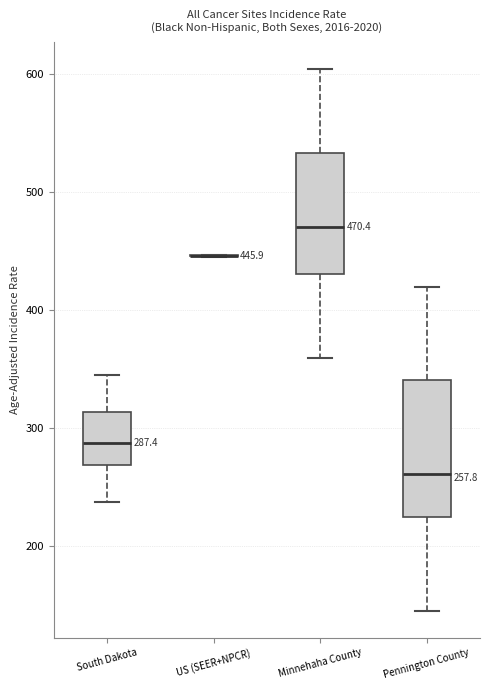

Which box is the tallest, from its lower edge to its upper edge?

Pennington County